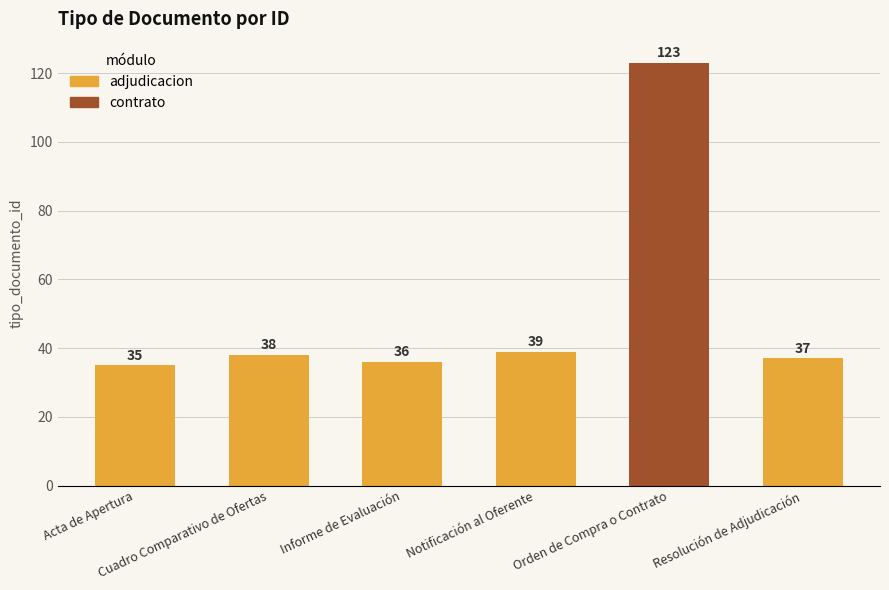

What is the change in value from Notificación al Oferente to Resolución de Adjudicación?

-2